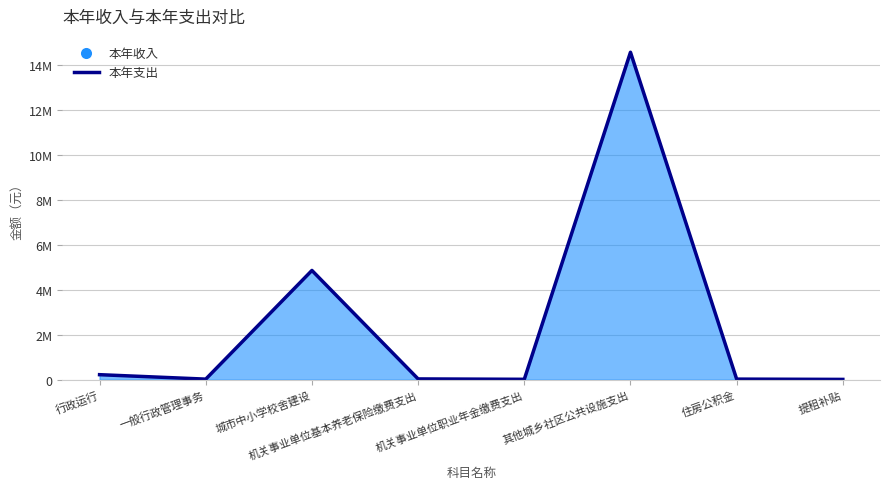

Where is the first local maximum?

城市中小学校舍建设